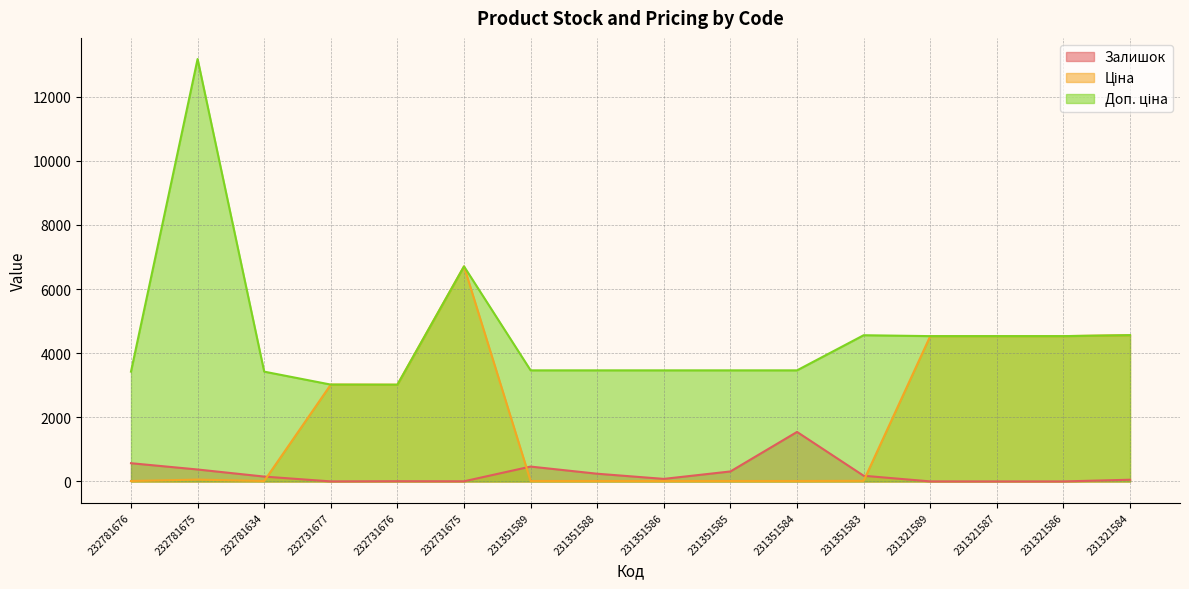

What are all the series names shown in the legend?

Залишок, Ціна, Доп. ціна